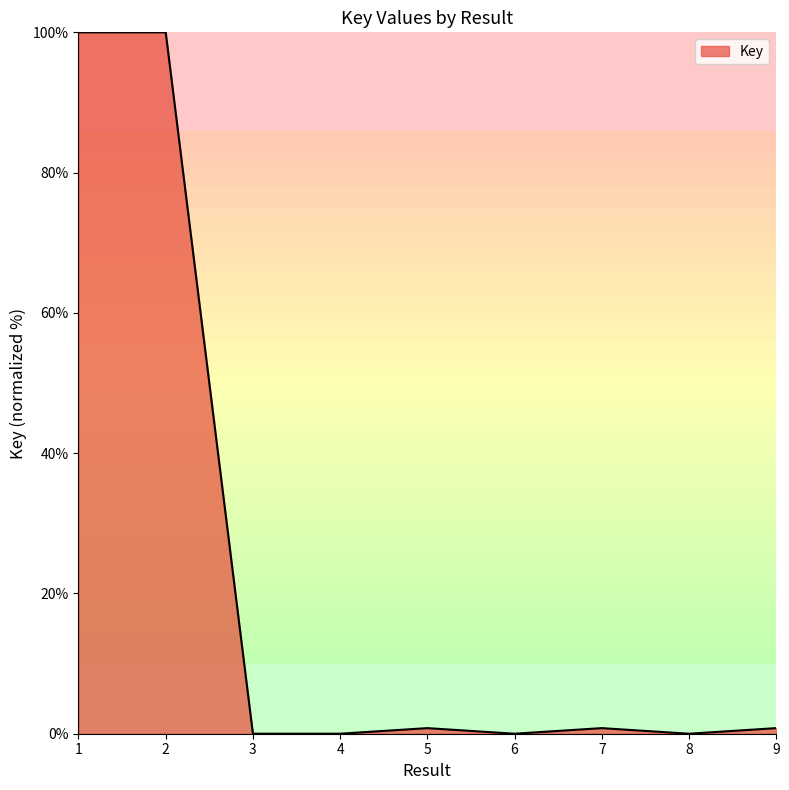

What is the difference between the second highest and minimum values?

100.0